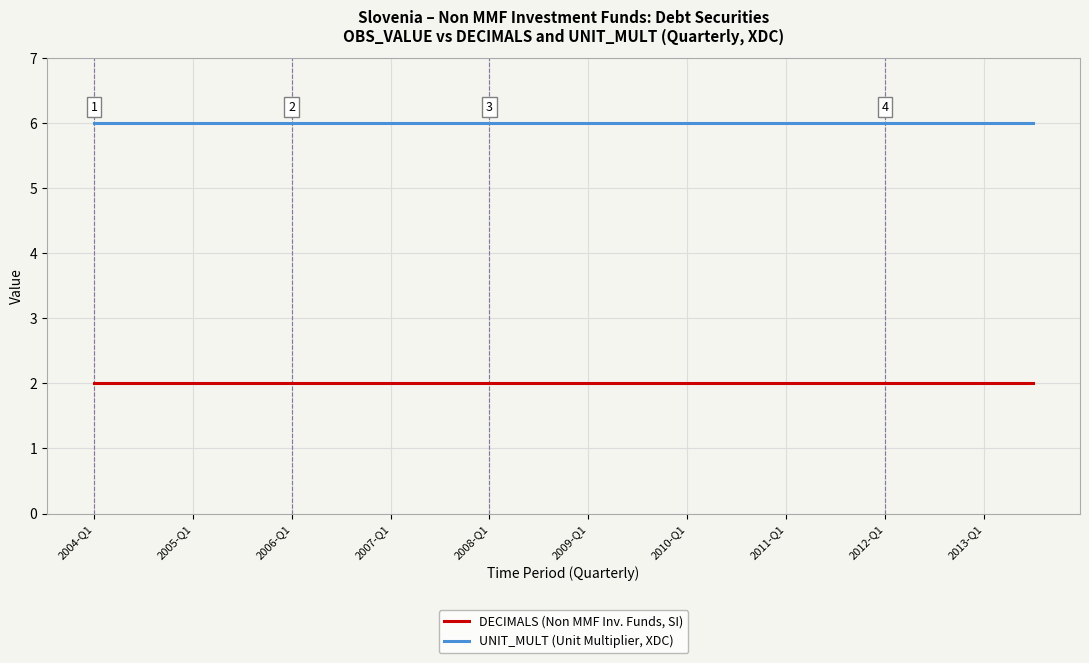

List the series in order of their overall mean, highest first.

UNIT_MULT (Unit Multiplier, XDC), DECIMALS (Non MMF Inv. Funds, SI)